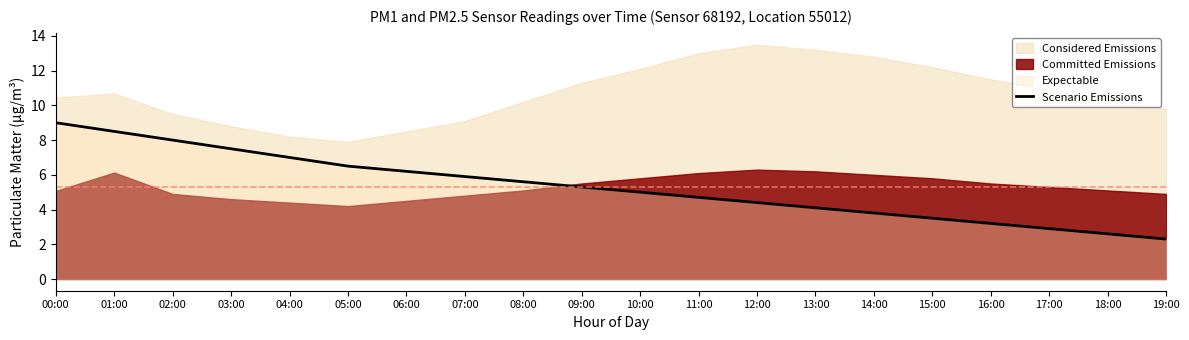

True or false: the data has more than 0 interior local peaks.

False